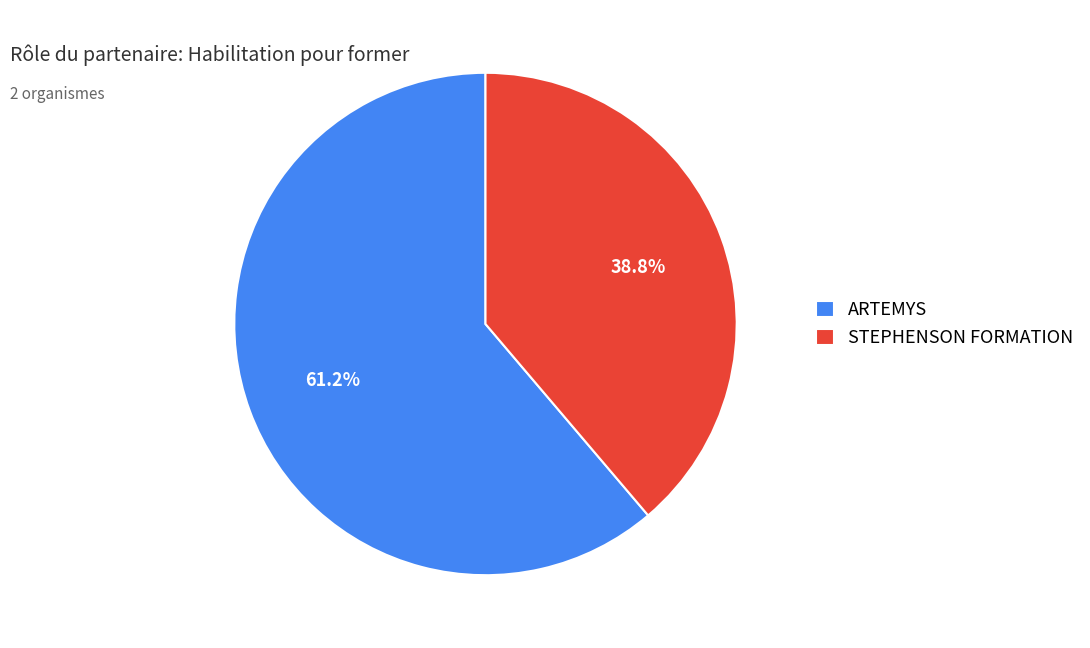

What is the ratio of the value at STEPHENSON FORMATION to the value at ARTEMYS?

0.6